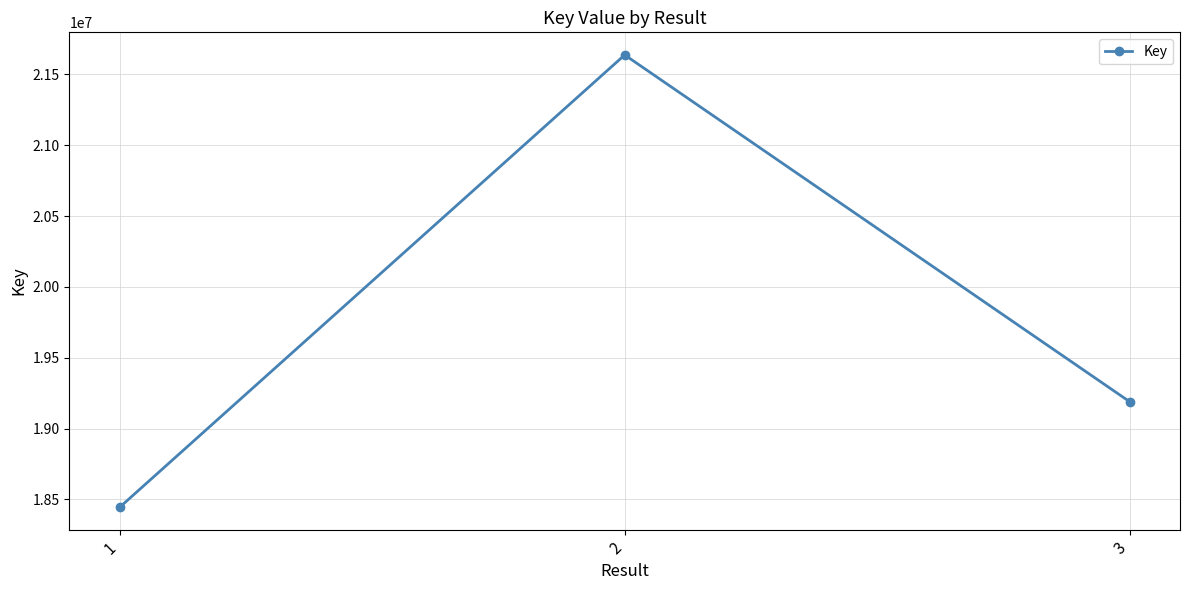

How many values are between 18445836 and 21637030?

3